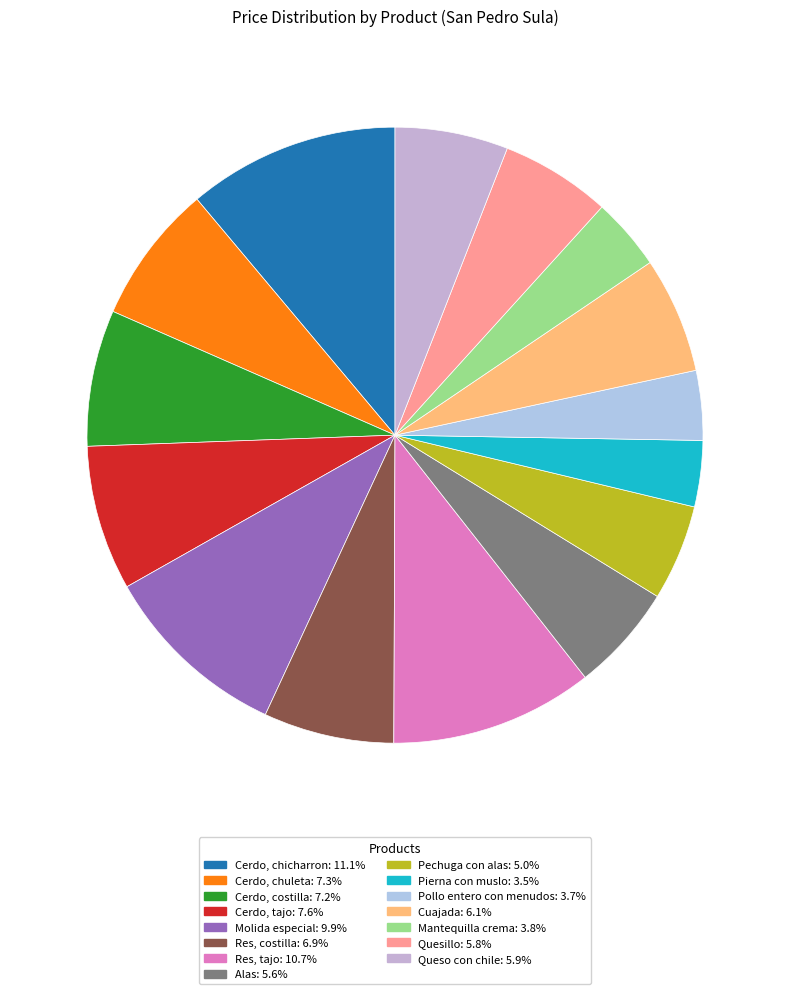

Combined, do Cuajada and Pechuga con alas account for over 50%?

No